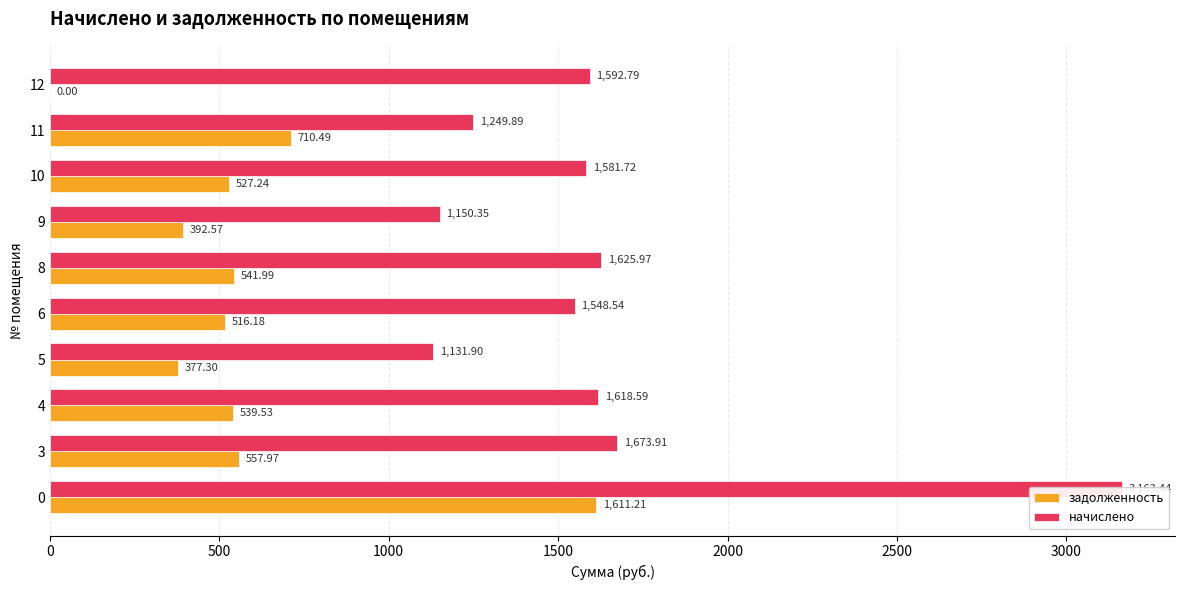

Reading right to left, extract all data points from this chart.

задолженность: 0.0	710.5	527.2	392.6	542.0	516.2	377.3	539.5	558.0	1611.2
начислено: 1592.8	1249.9	1581.7	1150.3	1626.0	1548.5	1131.9	1618.6	1673.9	3163.4